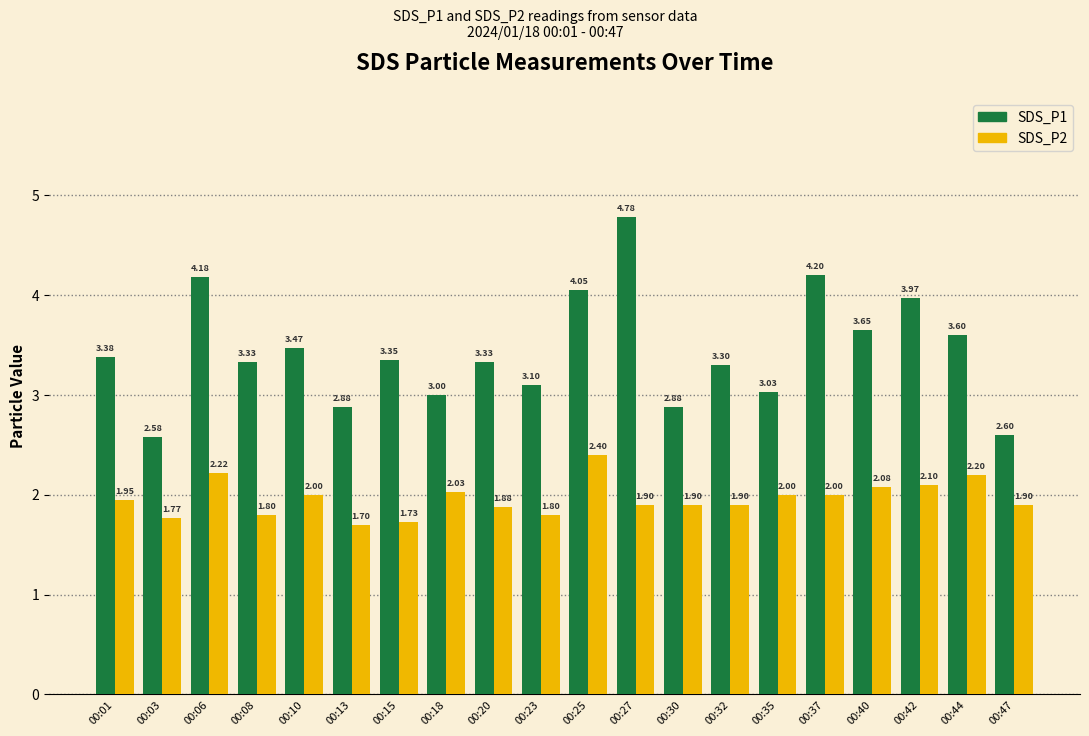

At 00:13, list the series in order from smallest to largest.

SDS_P2, SDS_P1